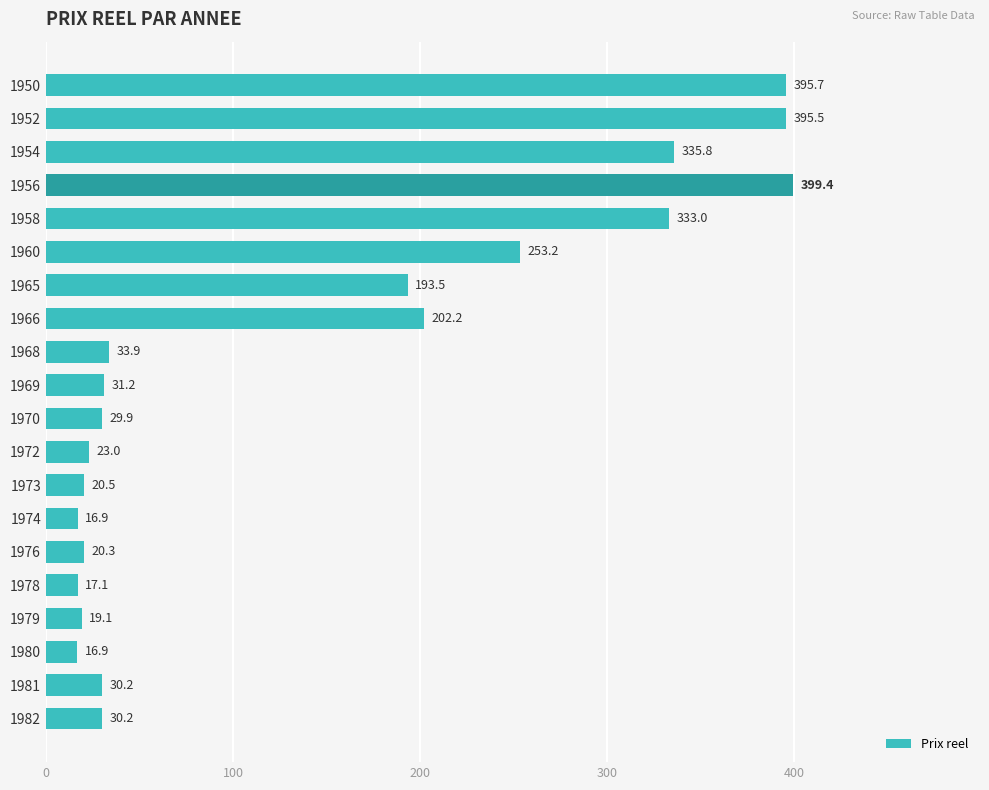

What is the change in value from 1956 to 1978?

-382.3